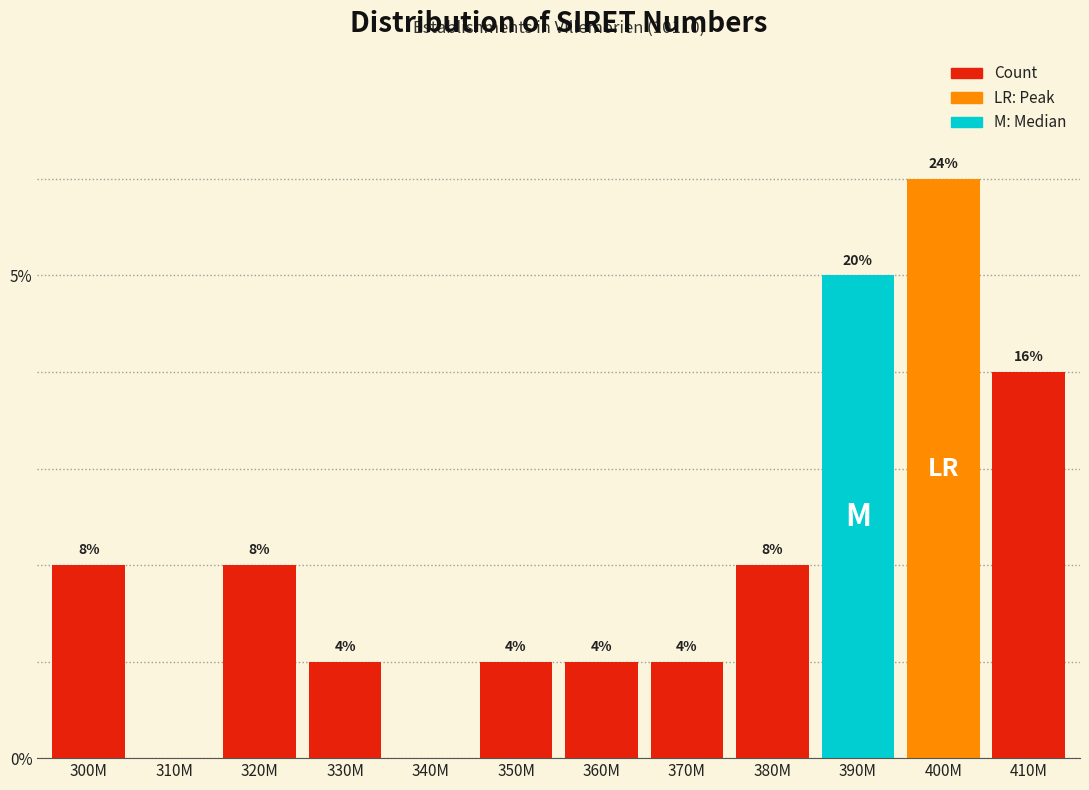

Are the bars horizontal?

No